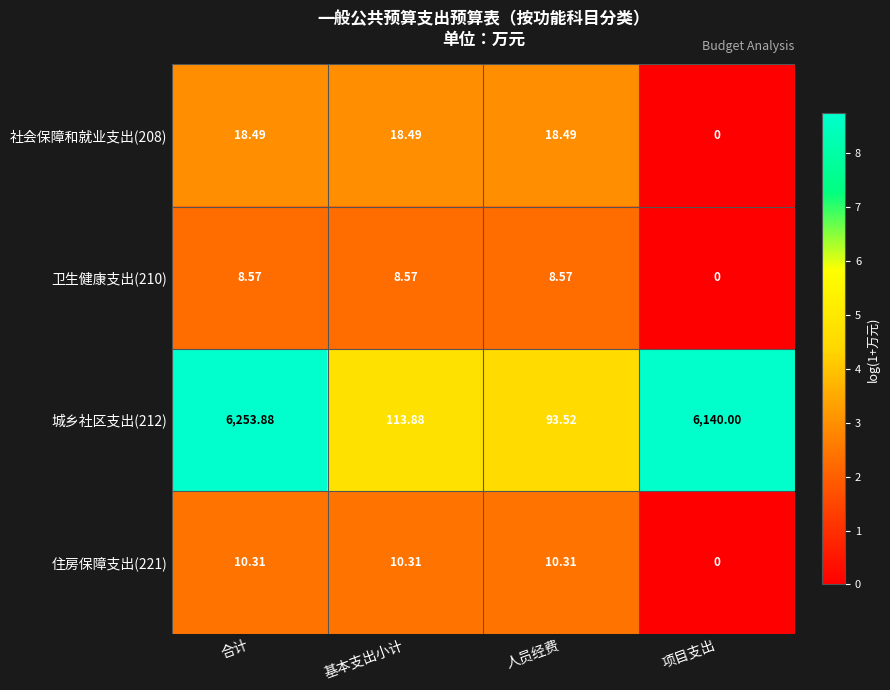

At how many categories does at least one series exceed 7?

4